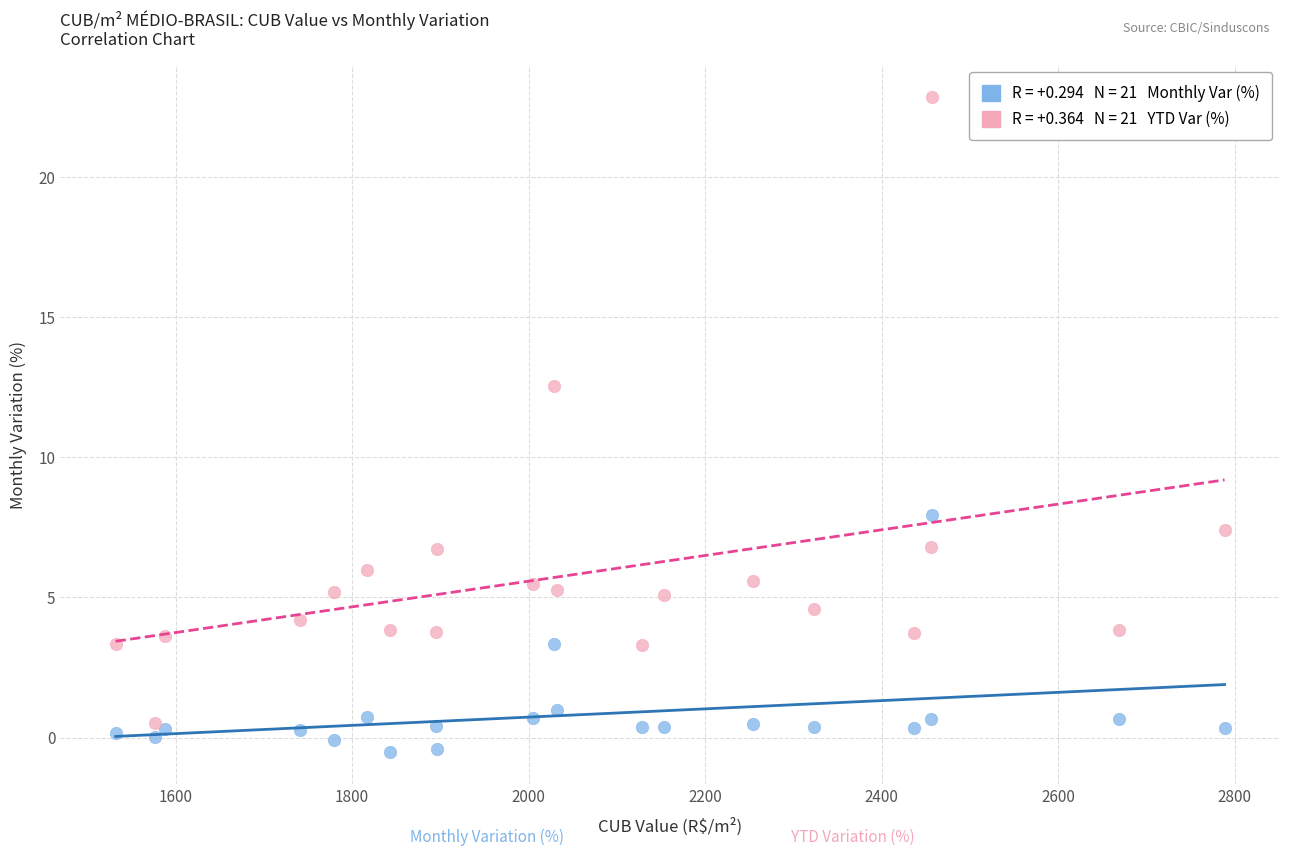

Across all series, what Y value is closest to 11?

12.5